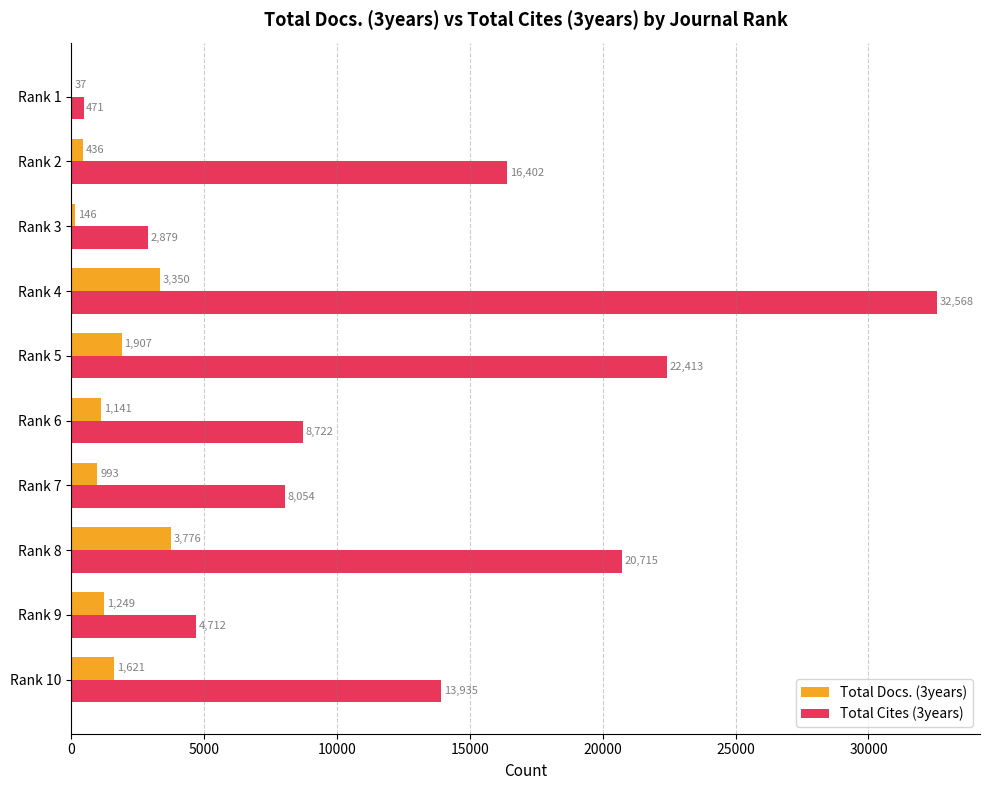

Between Rank 10 and Rank 4, which series saw the biggest shift?

Total Cites (3years)